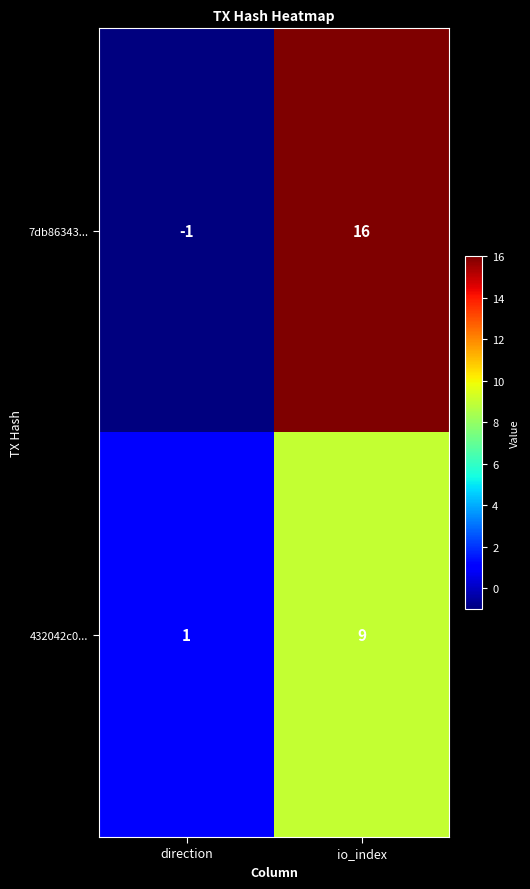

At which label is 432042c0... closest to 5?

direction